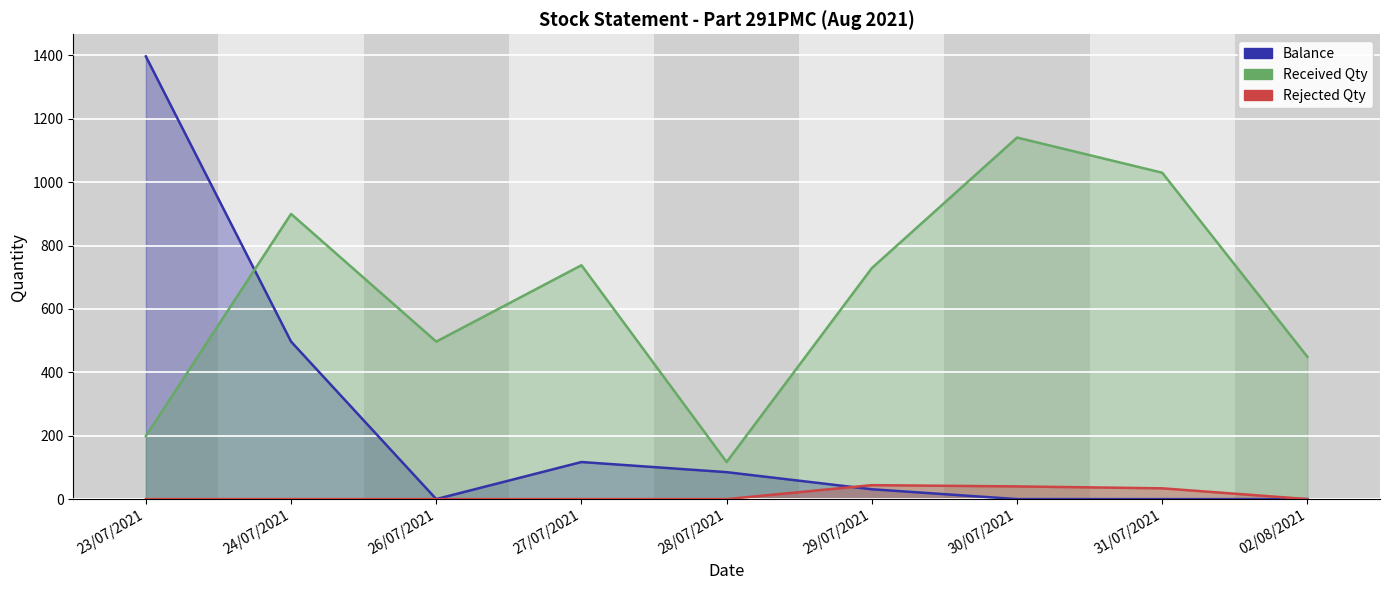

How many lines are shown in the chart?

3